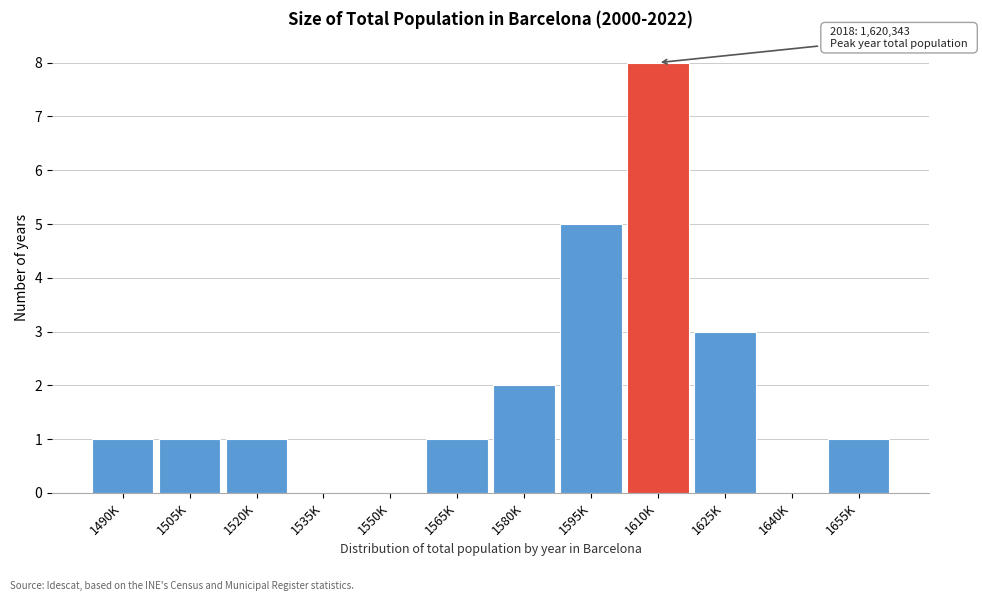

Reading left to right, extract all data points from this chart.

1490K=1	1505K=1	1520K=1	1535K=0	1550K=0	1565K=1	1580K=2	1595K=5	1610K=8	1625K=3	1640K=0	1655K=1